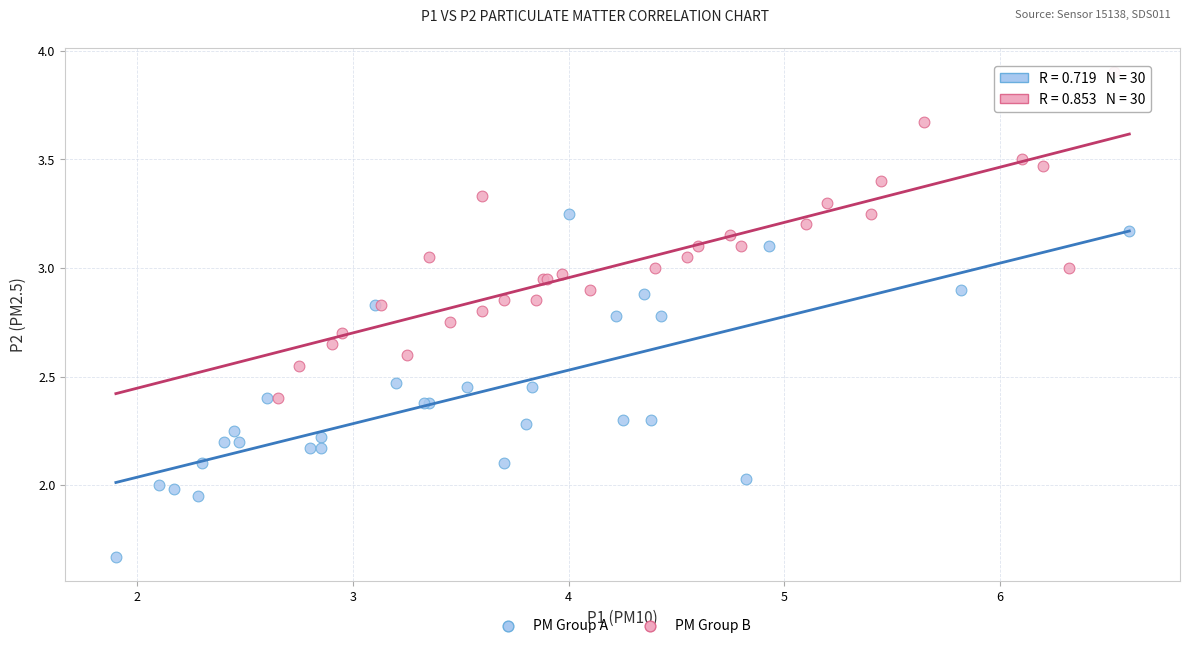

Which series has the largest Y range (max minus min)?

PM Group A